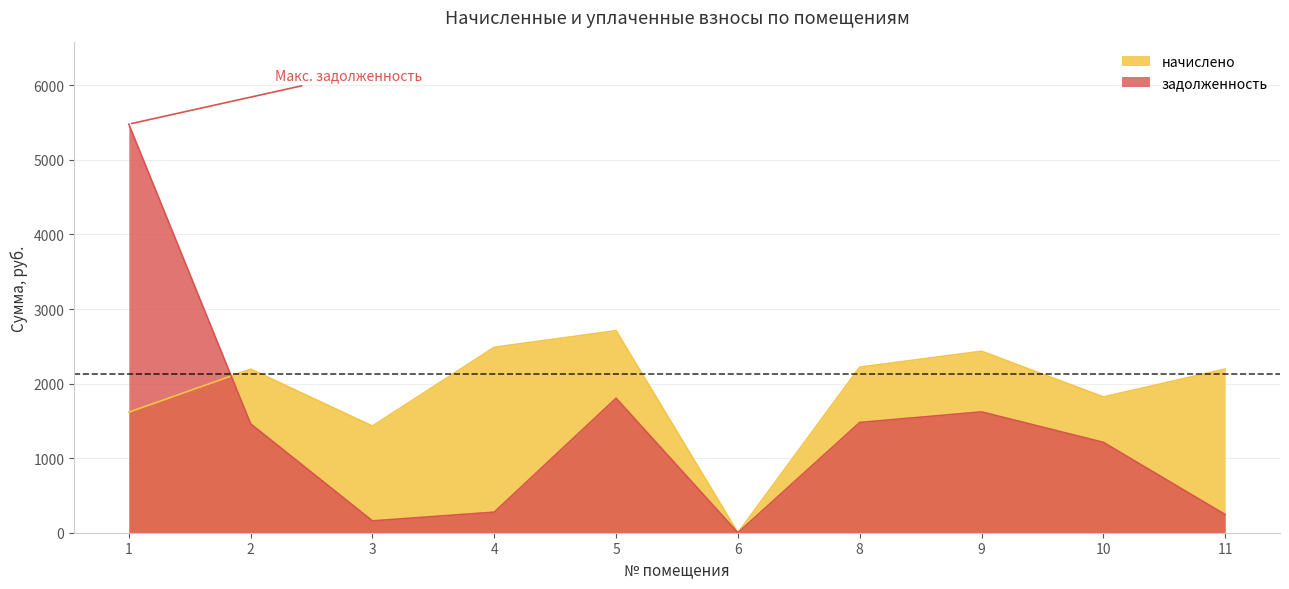

Between 8 and 6, which is larger?

8